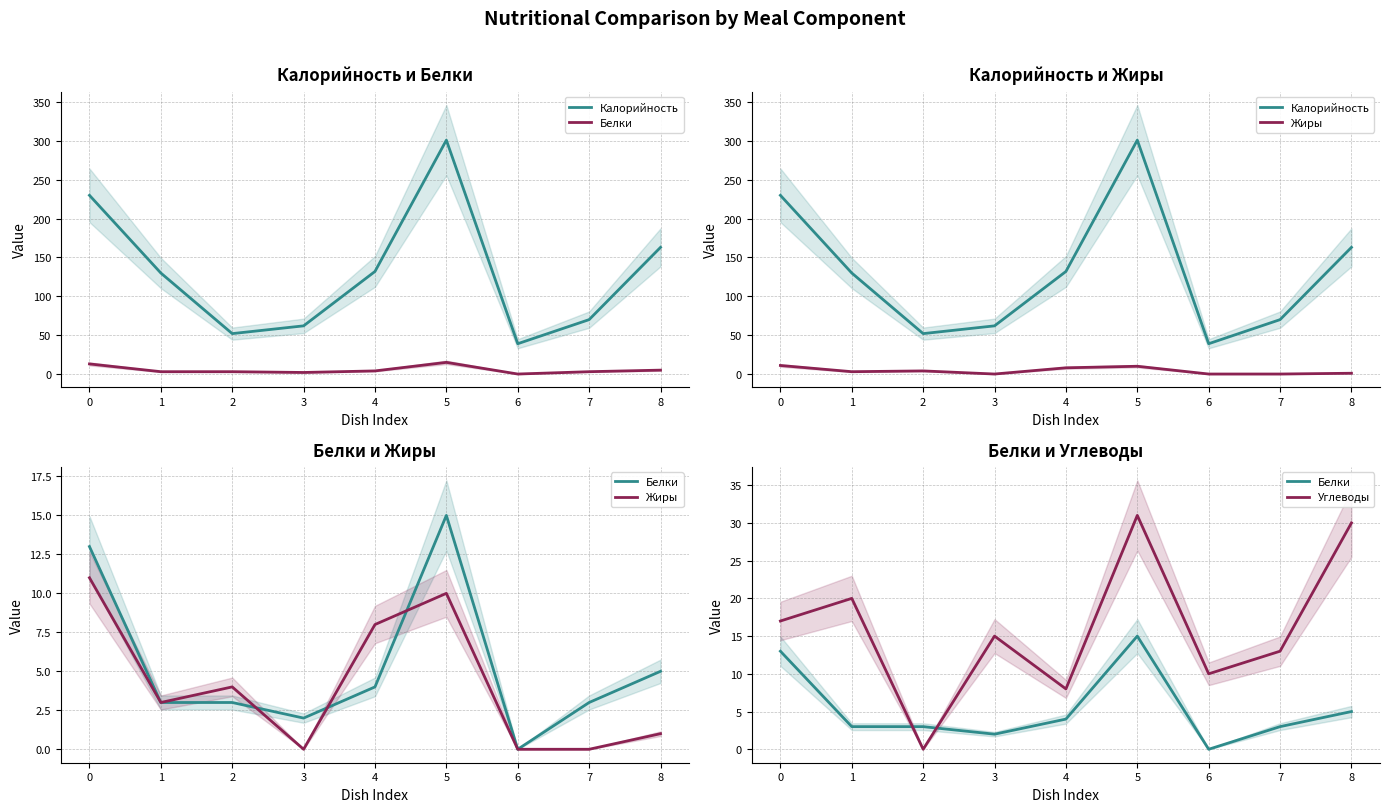

How many data points does each series have?

9